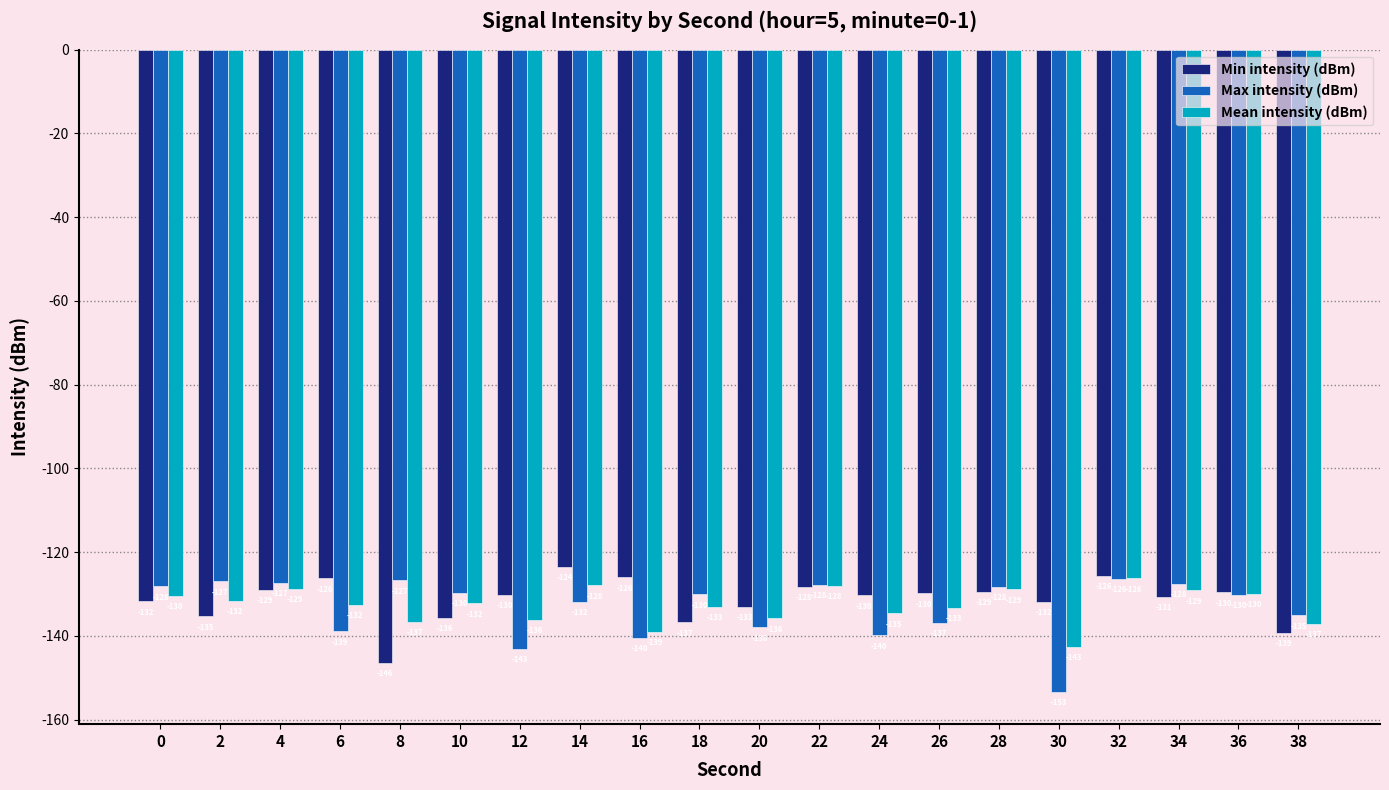

Which series has the largest total across all categories?

Min intensity (dBm)